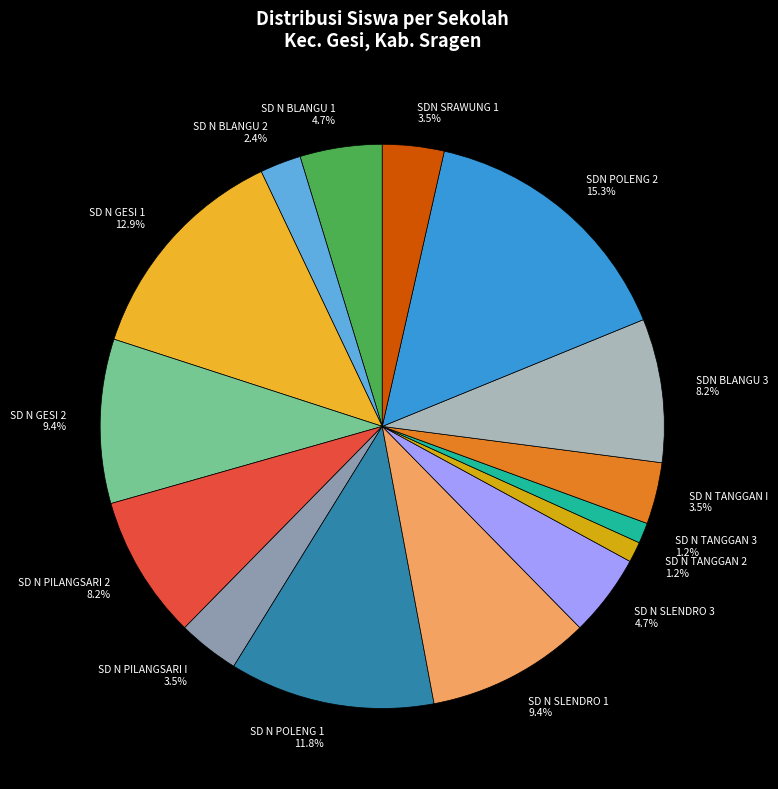

Which category has the biggest portion of the pie?

SDN POLENG 2